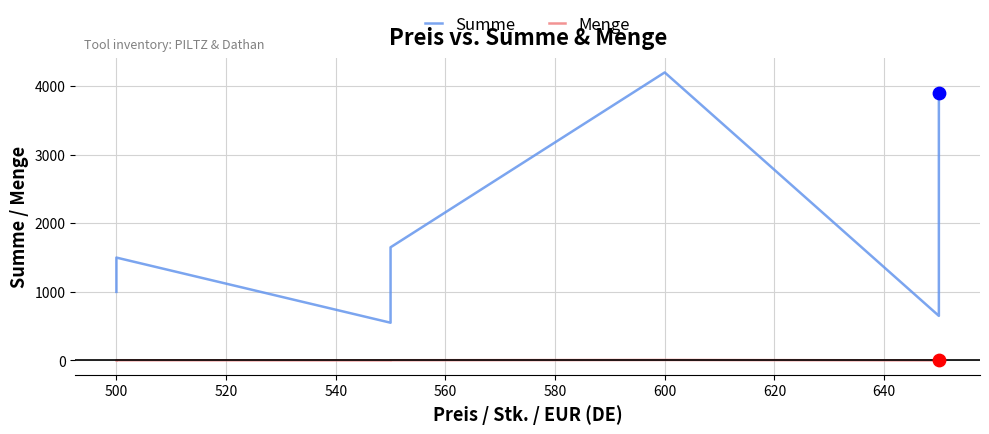

What are all the series names shown in the legend?

Summe, Menge